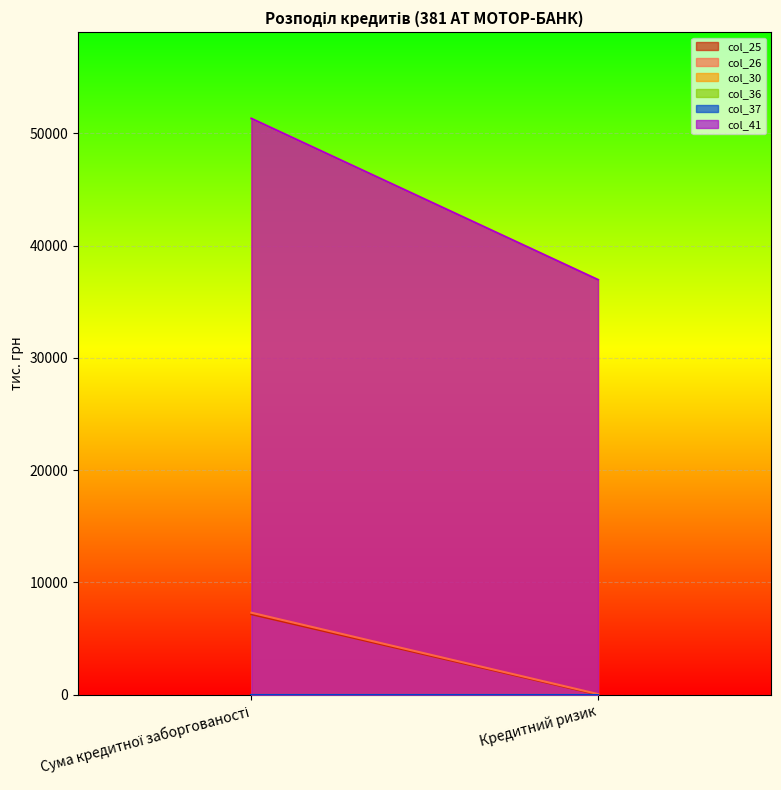

Reading left to right, extract all data points from this chart.

col_25: Сума кредитної заборгованості=7159.7	Кредитний ризик=0.0
col_26: Сума кредитної заборгованості=7294.1	Кредитний ризик=47.0
col_30: Сума кредитної заборгованості=51322.3	Кредитний ризик=36952.2
col_36: Сума кредитної заборгованості=0.0	Кредитний ризик=0.0
col_37: Сума кредитної заборгованості=0.0	Кредитний ризик=0.0
col_41: Сума кредитної заборгованості=51322.3	Кредитний ризик=36952.2